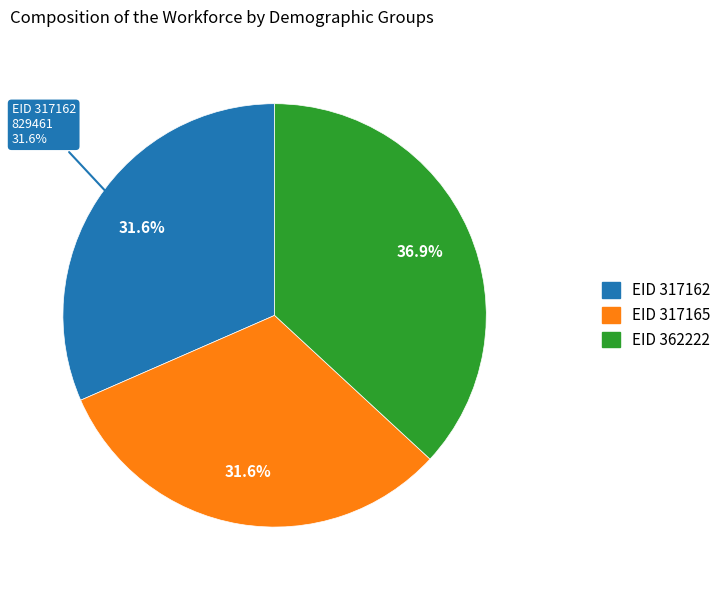

Rank the categories by value from highest to lowest.

362222, 317165, 317162